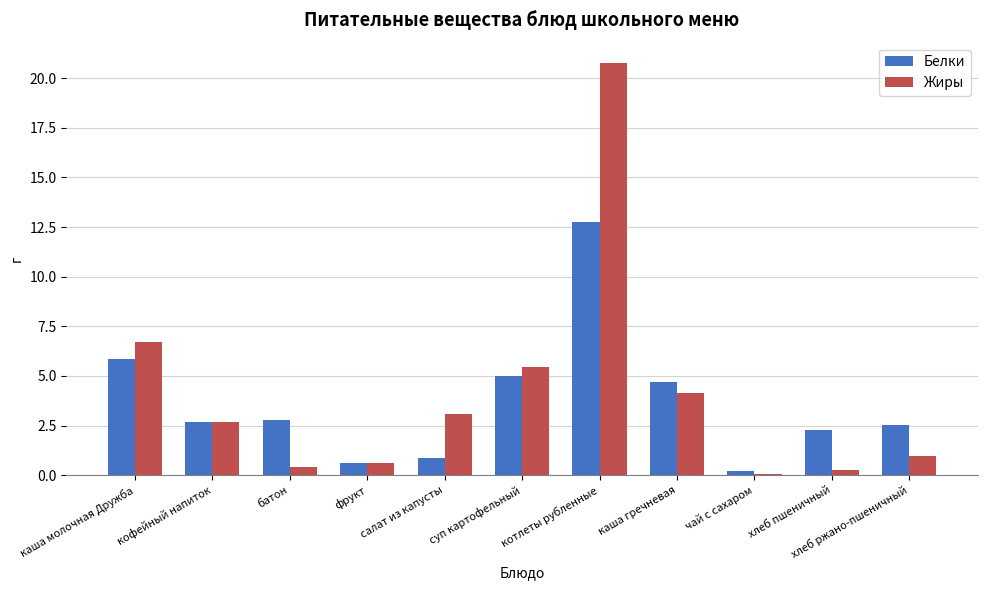

Where does the Белки series first go above 2?

каша молочная Дружба